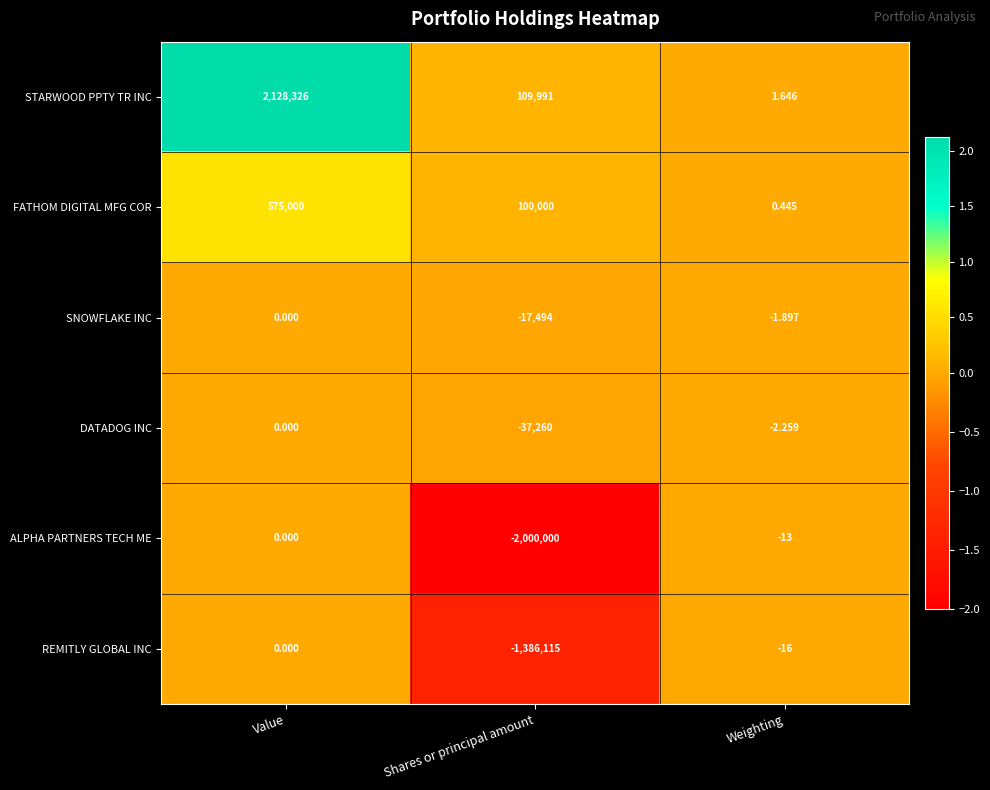

What is the spread (max minus min) of values at Value?

2128326.0